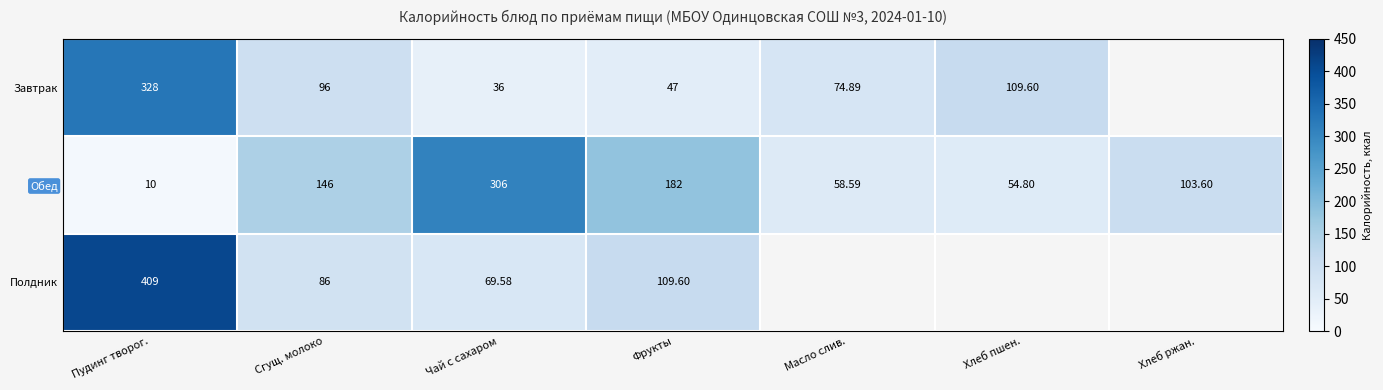

What is the approximate value of Обед at Сгущ. молоко?

146.0